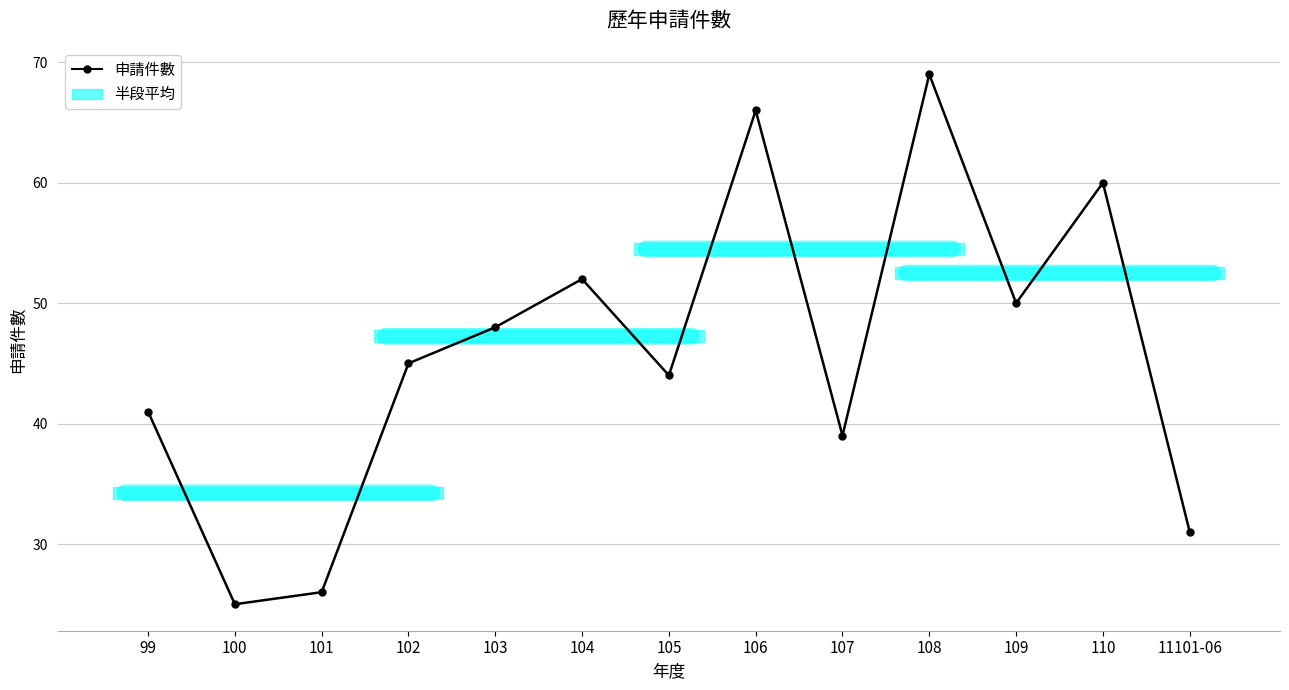

How many interior local valleys (lower than both neighbors) does the data have?

4